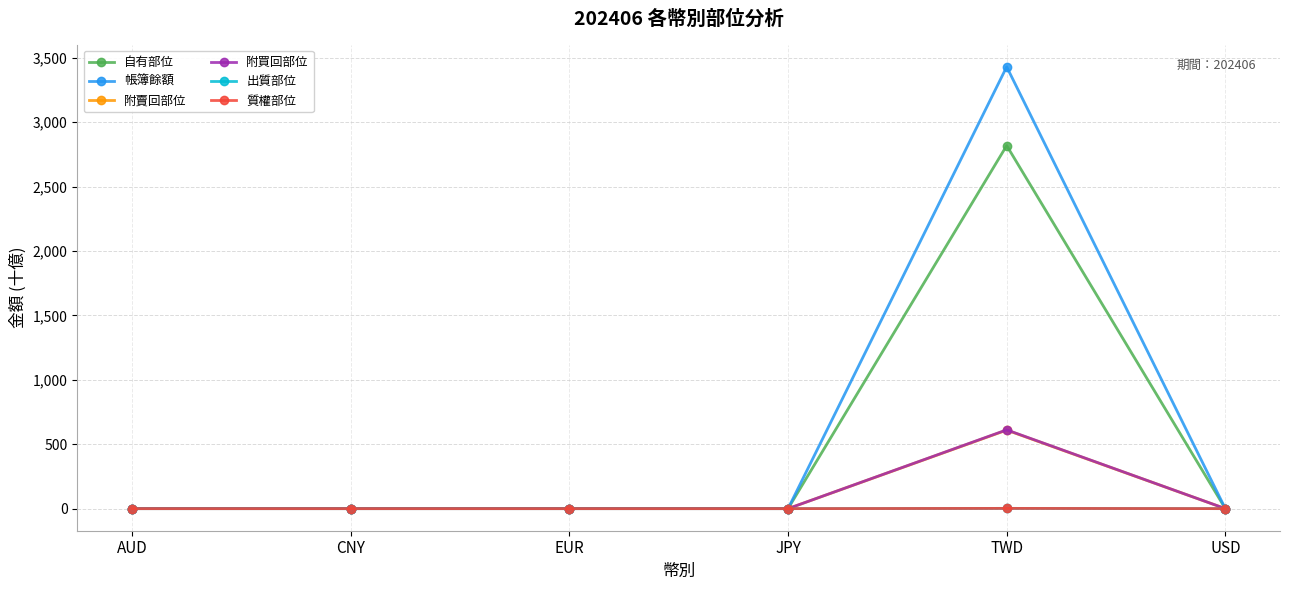

Which has a higher value, TWD or JPY?

TWD